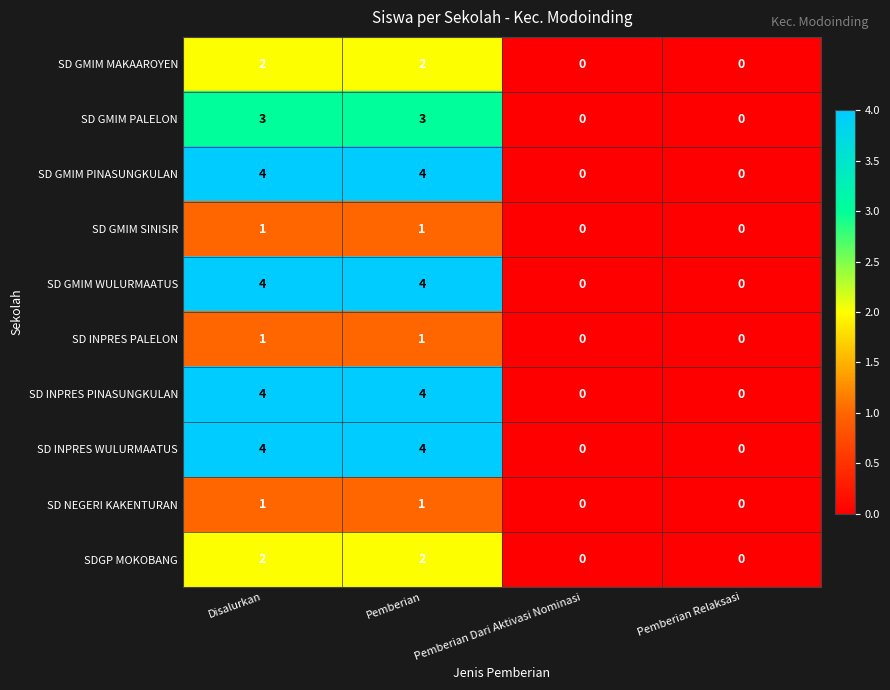

What is the difference between the second highest and minimum values in the SD INPRES PINASUNGKULAN series?

4